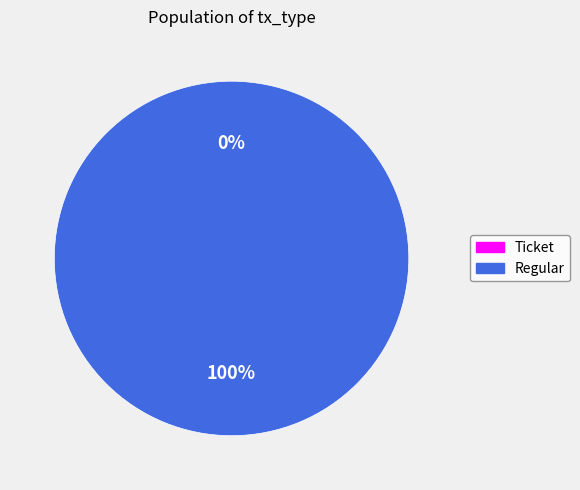

Which has a higher value, Regular or Ticket?

Regular